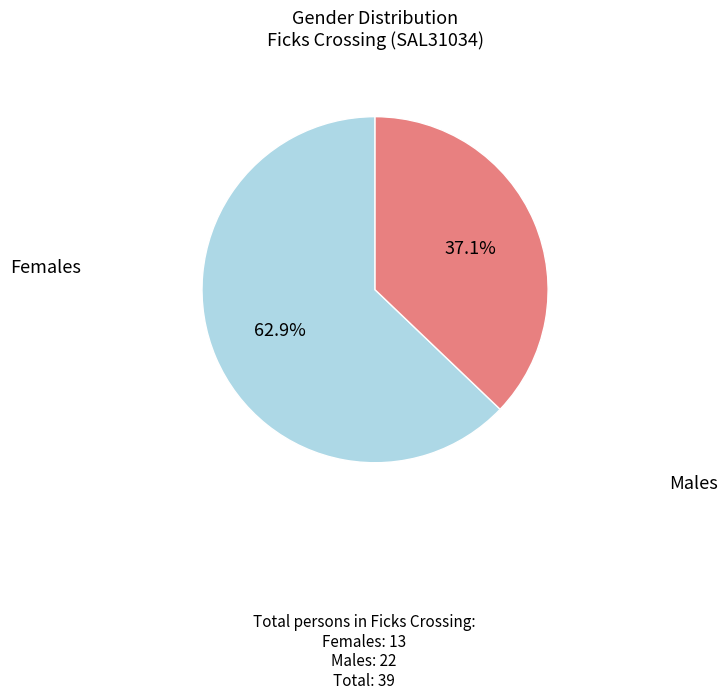

Is there a majority slice in this chart?

Yes